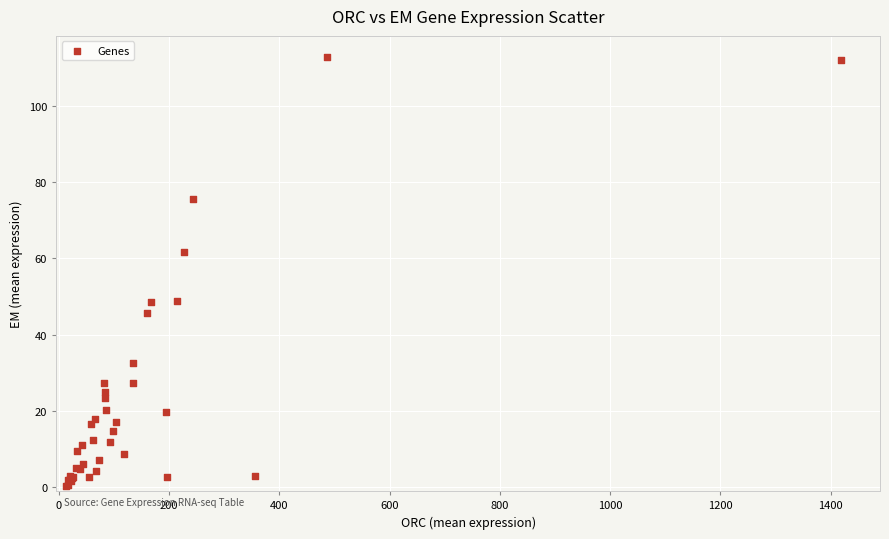

What Y value in the scatter plot is closest to 56?

61.7